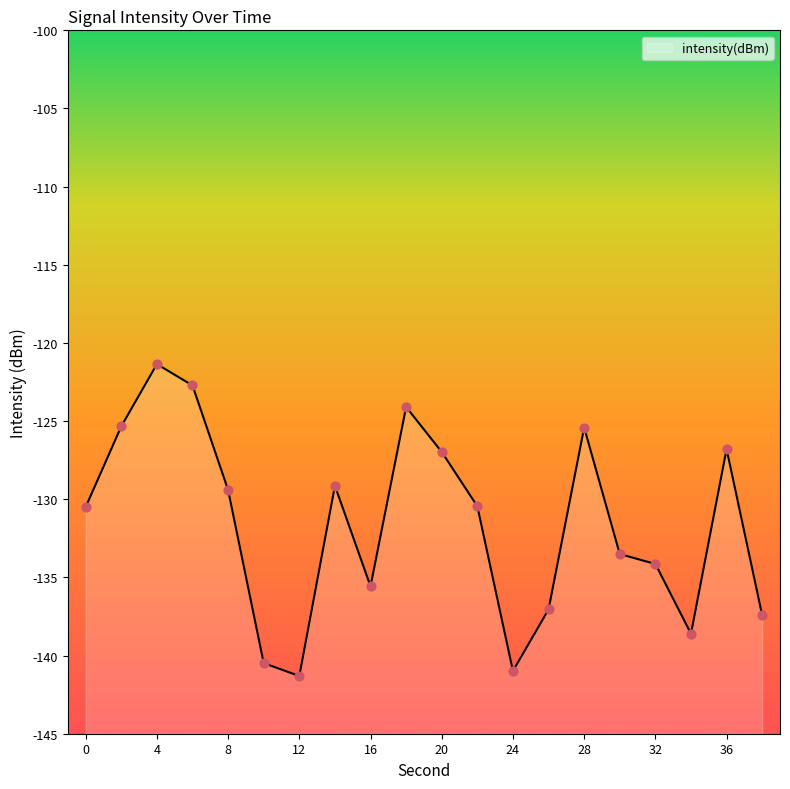

Which has a higher value, 6 or 20?

6